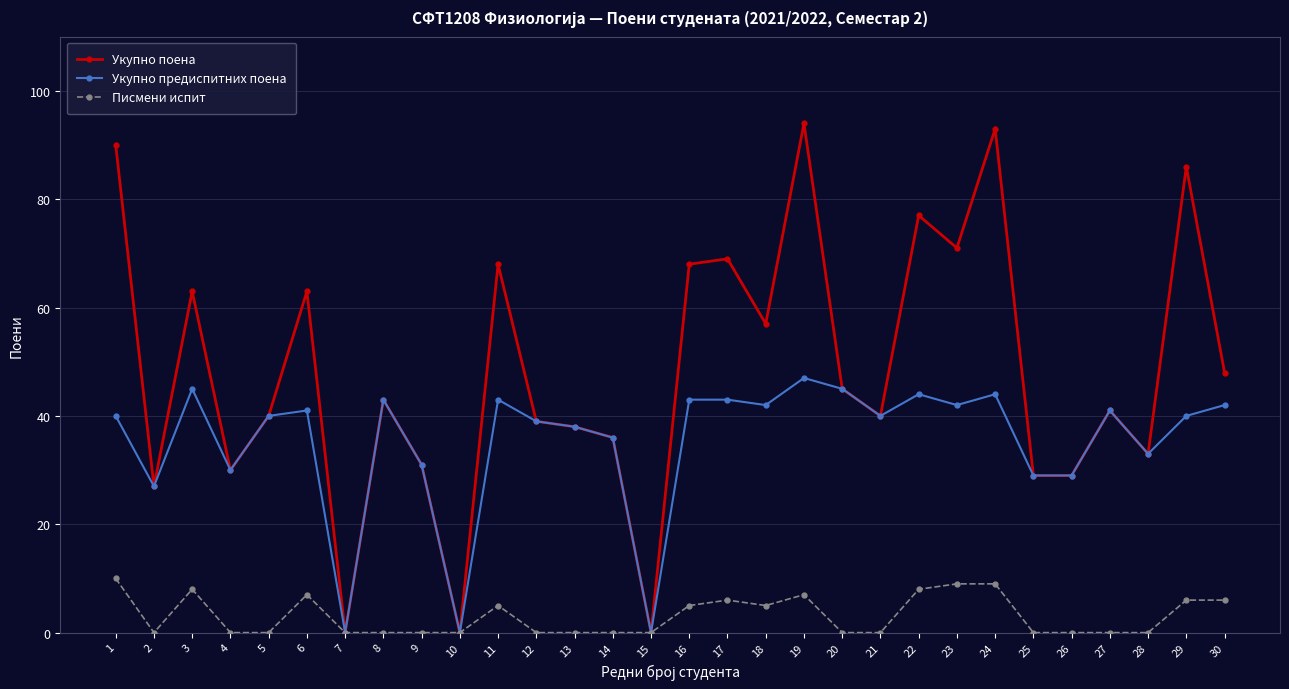

True or false: Укупно поена has a value of 77 at 22.

True